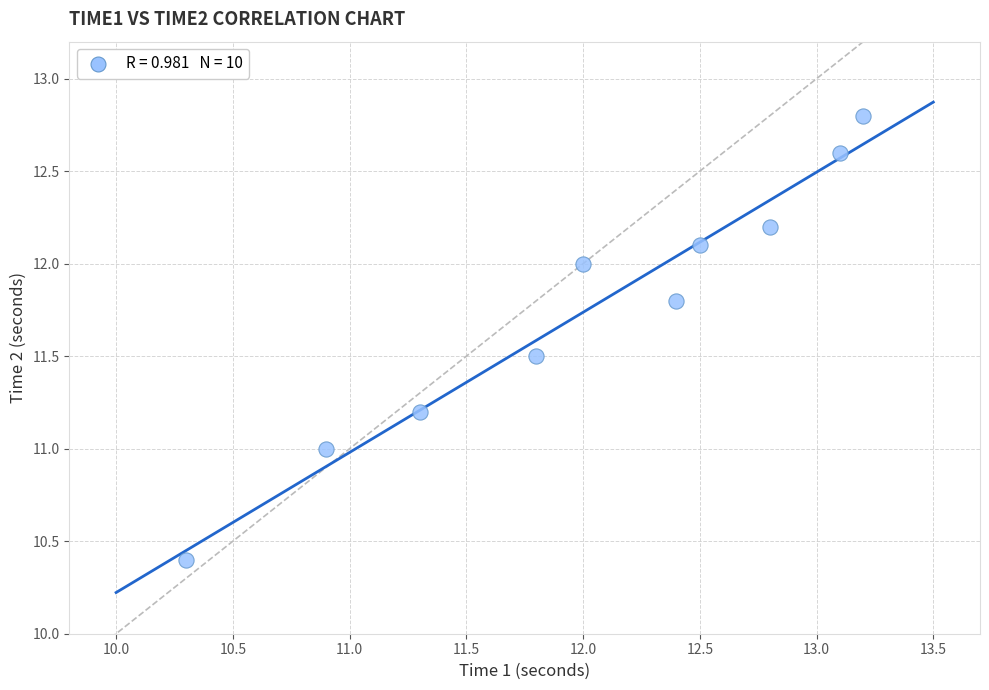

What is the range of Y values (max minus min)?

2.4